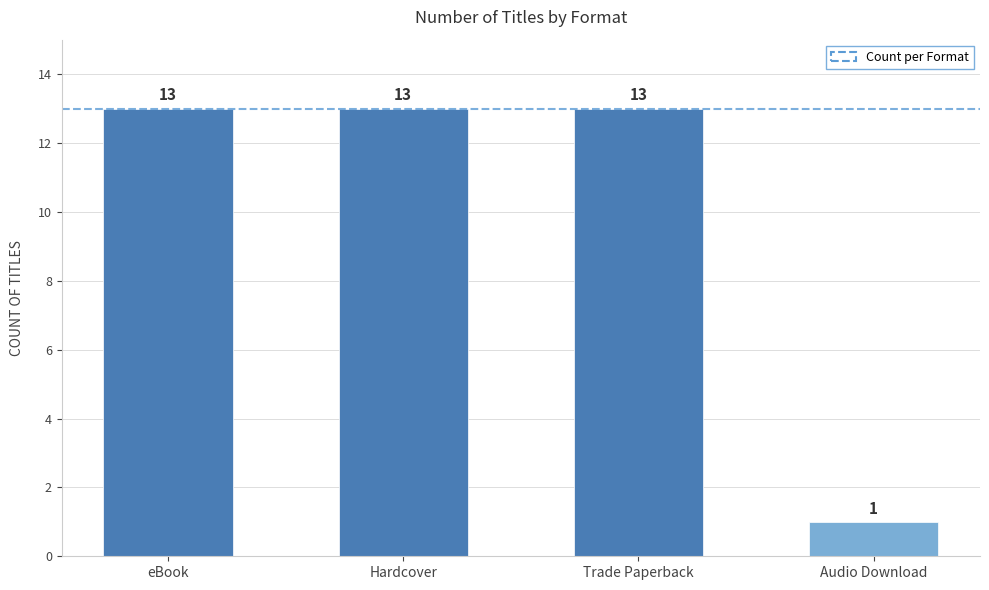

Which has a higher value, Audio Download or Hardcover?

Hardcover